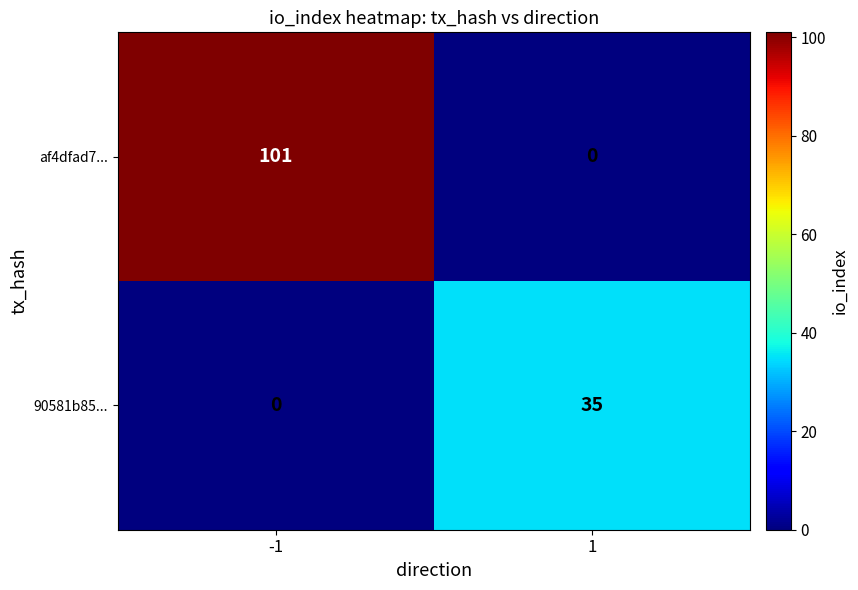

What is the spread (max minus min) of values at -1?

101